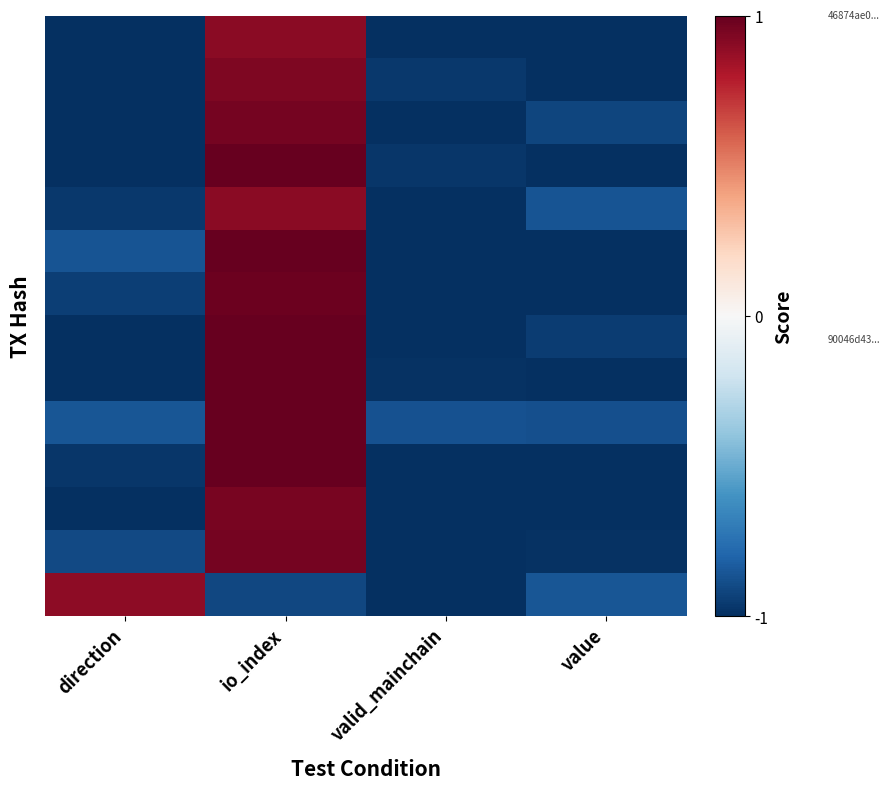

How many distinct data groups are displayed?

14